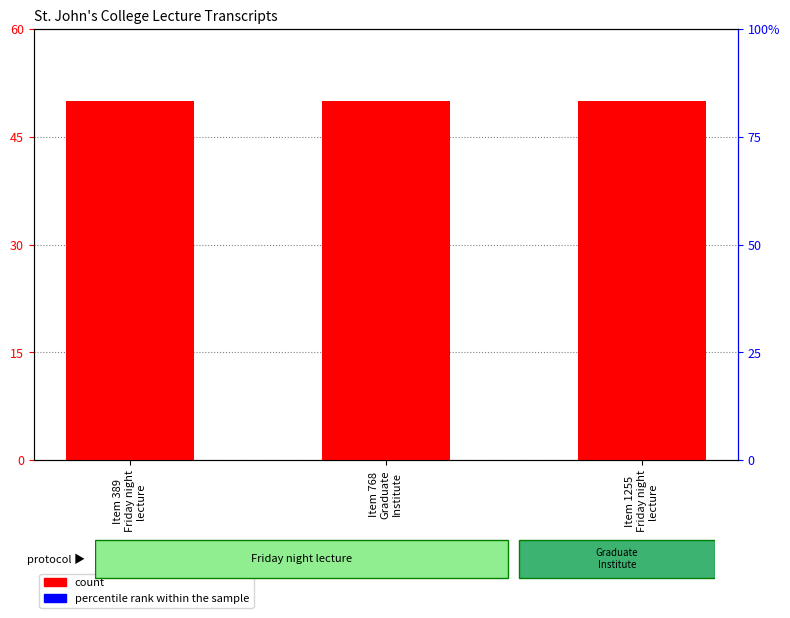

How many series are shown in this chart?

2